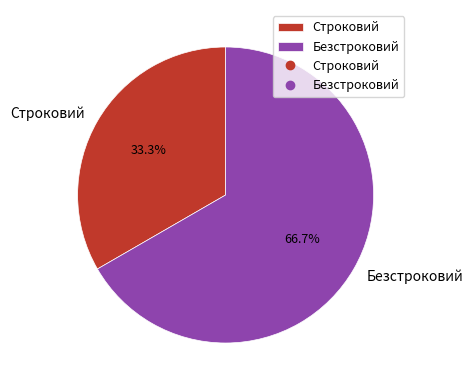

True or false: Строковий accounts for 33% of the total.

True